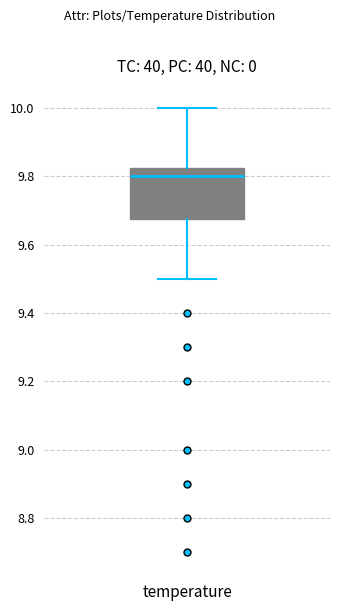

Read this box plot against the y-axis: the position of the median line, the range covered by the box, and the ends of both whiskers. The values are not printed on the chart, so give them approximately, as read against the axis.

median 9.80, box 9.68 to 9.82, whiskers 9.50 to 10.00